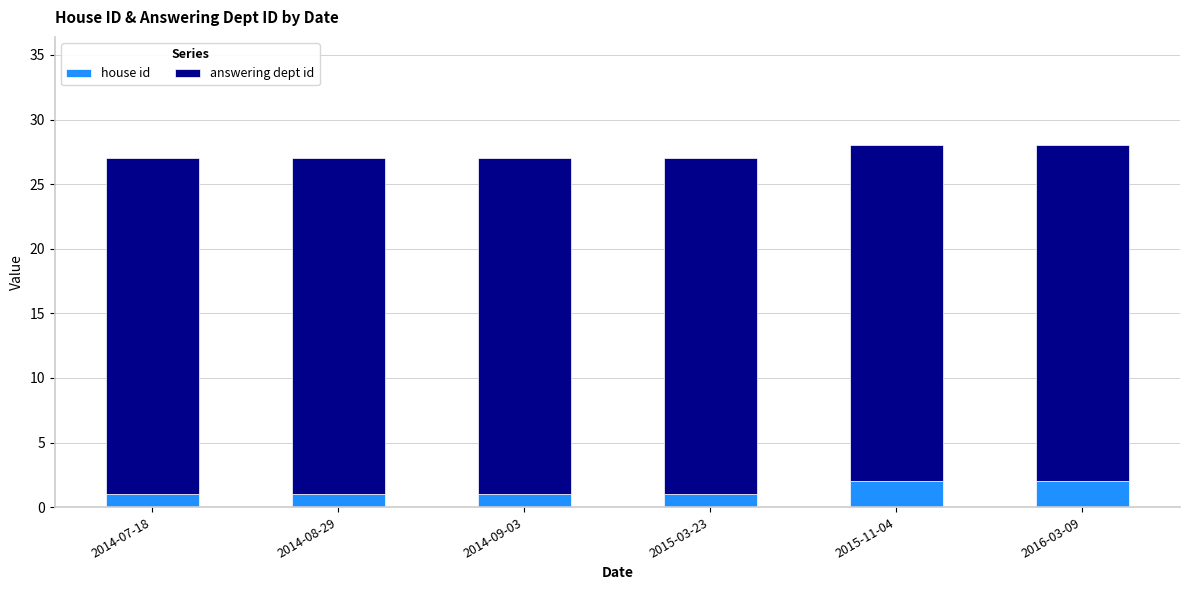

What is the sum of all house id values?

8